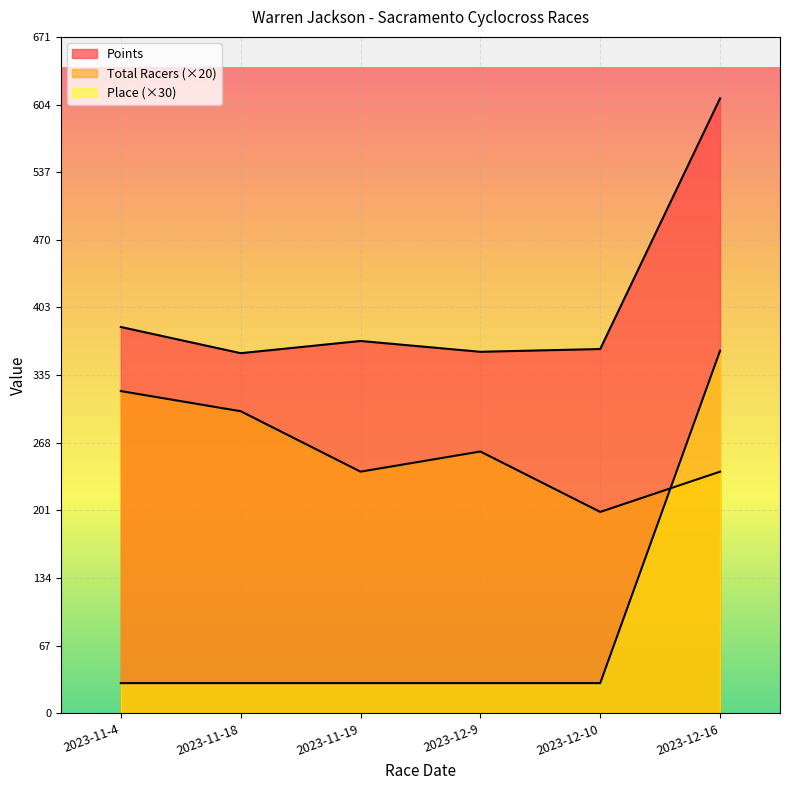

What is the sum of the Place values at 2023-11-18 and 2023-11-19?

60.0